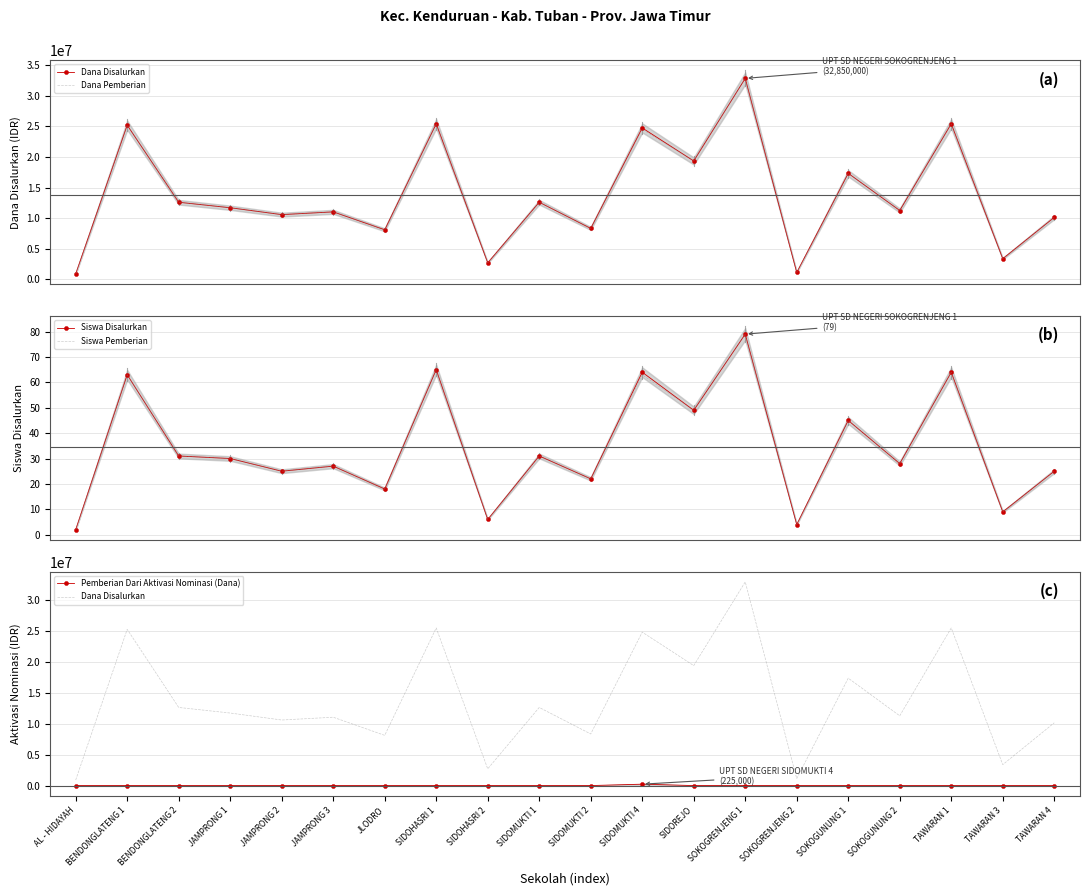

How many lines are shown in the chart?

5